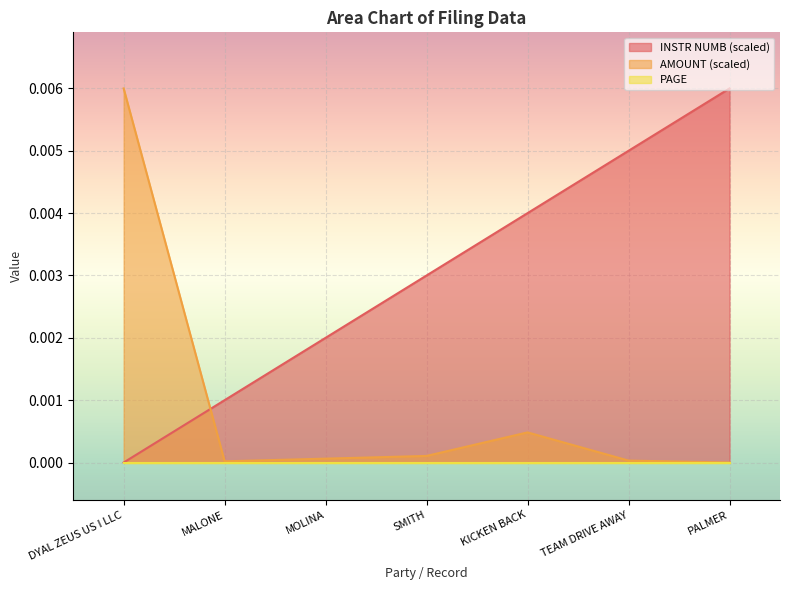

Which series has the largest total across all categories?

INSTR NUMB (scaled)